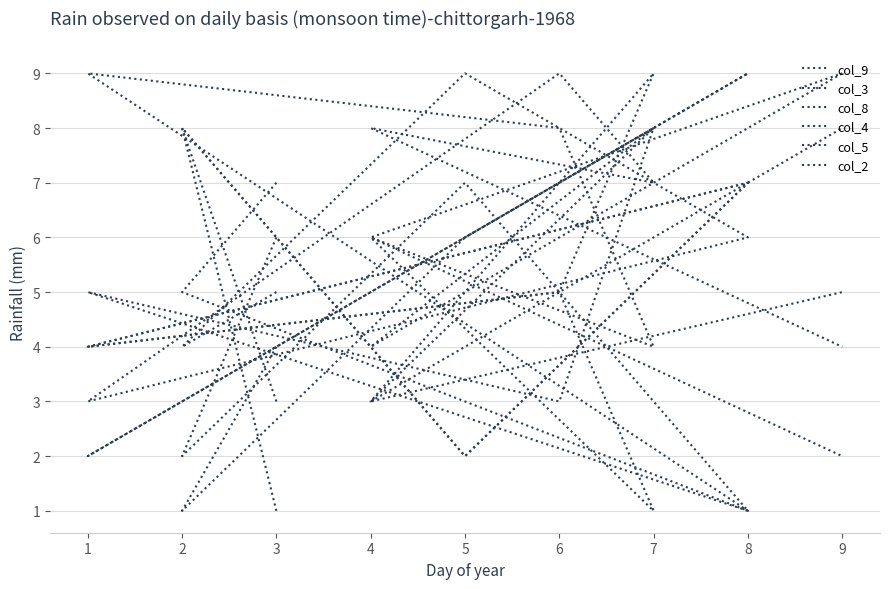

Where do col_5 and col_8 first cross each other?

5 and 8